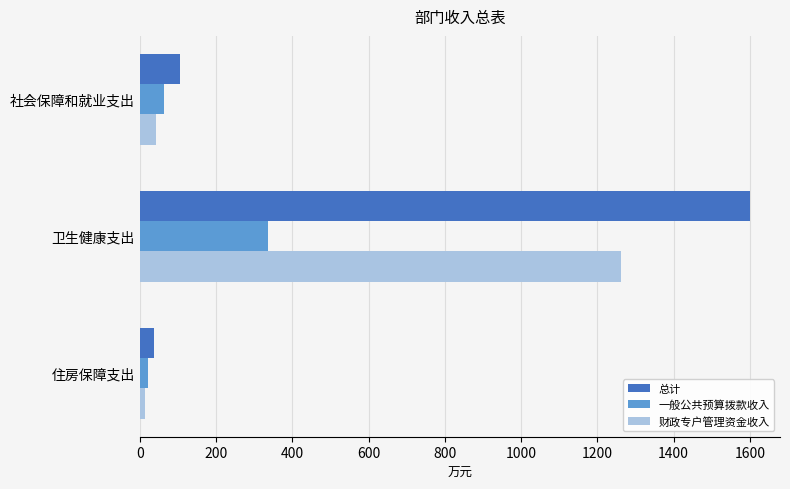

Is it true that 一般公共预算拨款收入 equals 468.7 at 卫生健康支出?

False